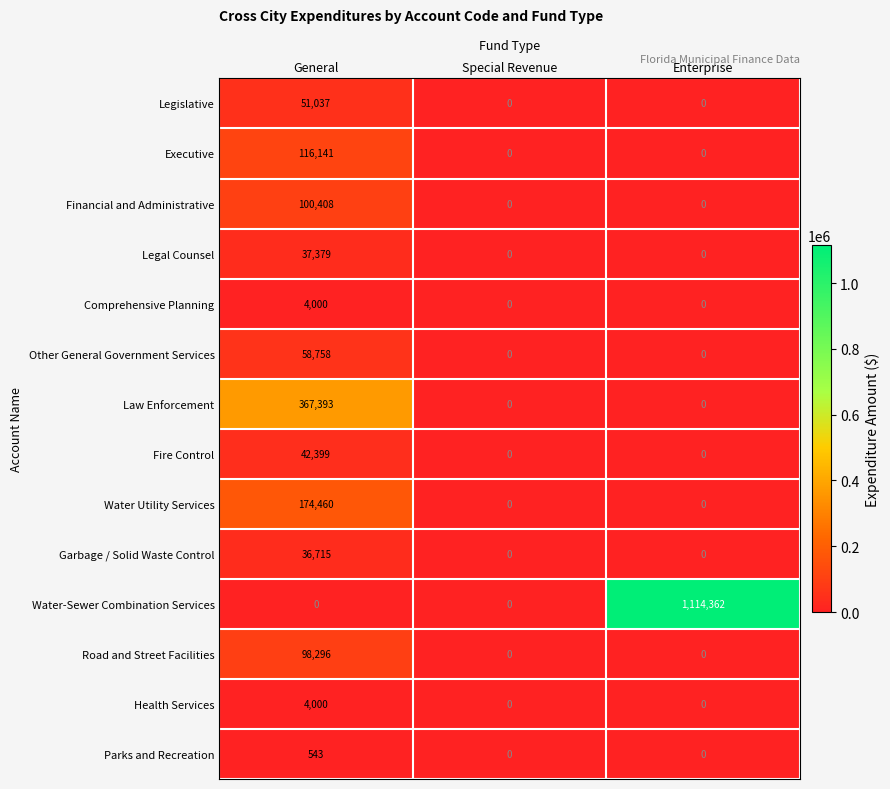

At which category is the sum across all series the highest?

Enterprise